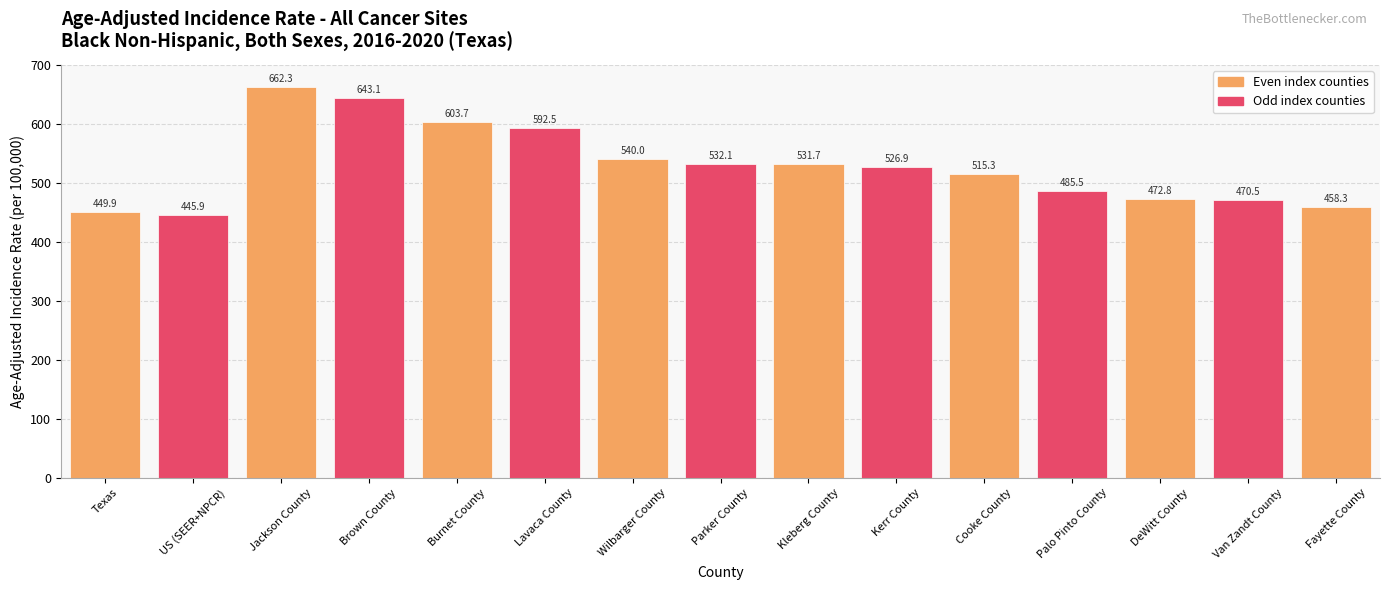

What is the minimum value shown in the chart?

445.9